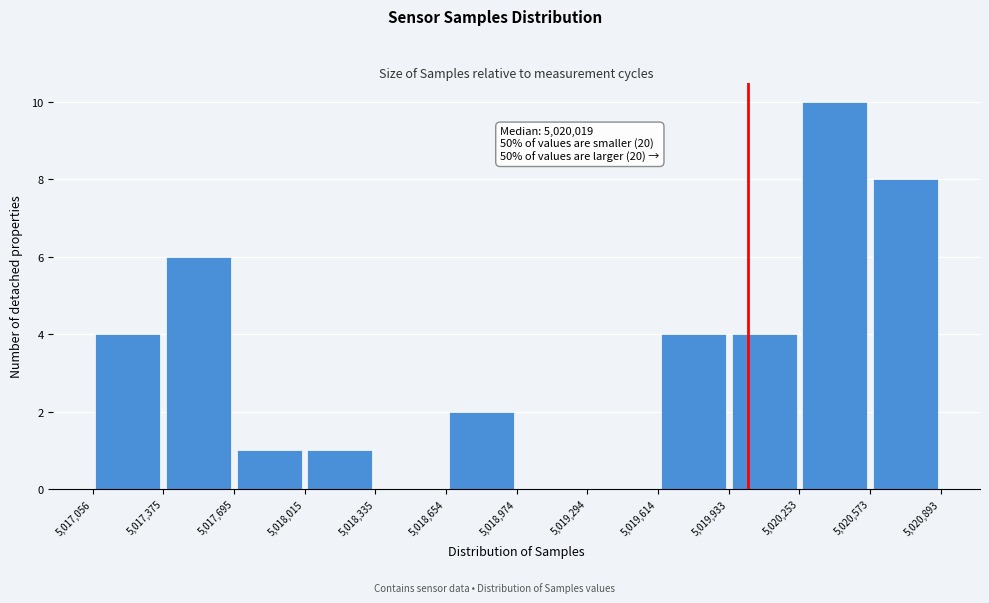

Which range on the x-axis has the tallest bar?

5,020,253 to 5,020,573